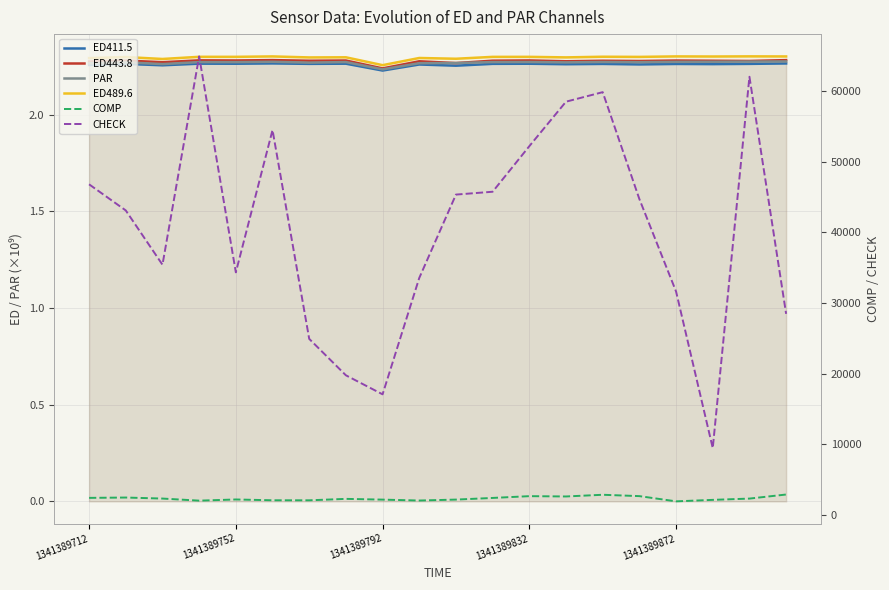

What are all the series names shown in the legend?

ED411.5, ED443.8, PAR, ED489.6, COMP, CHECK